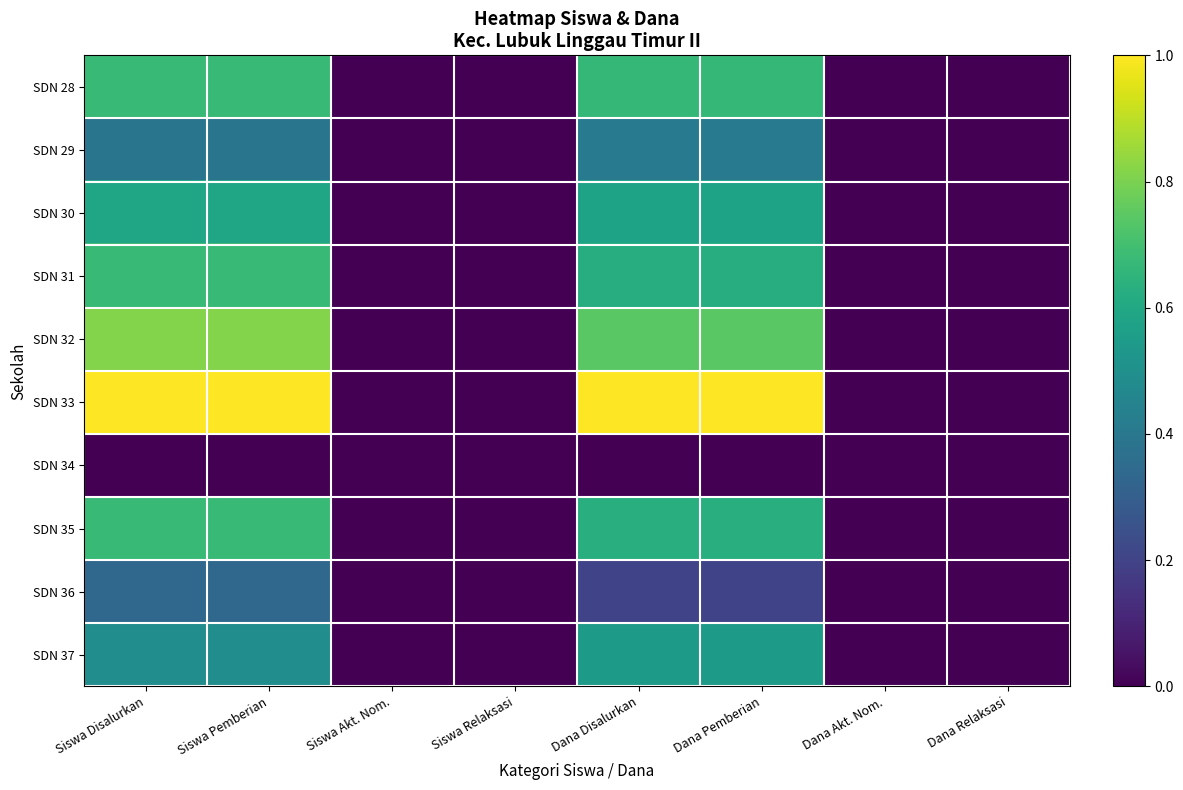

What is the total value across all series at Siswa Pemberian?

5.7